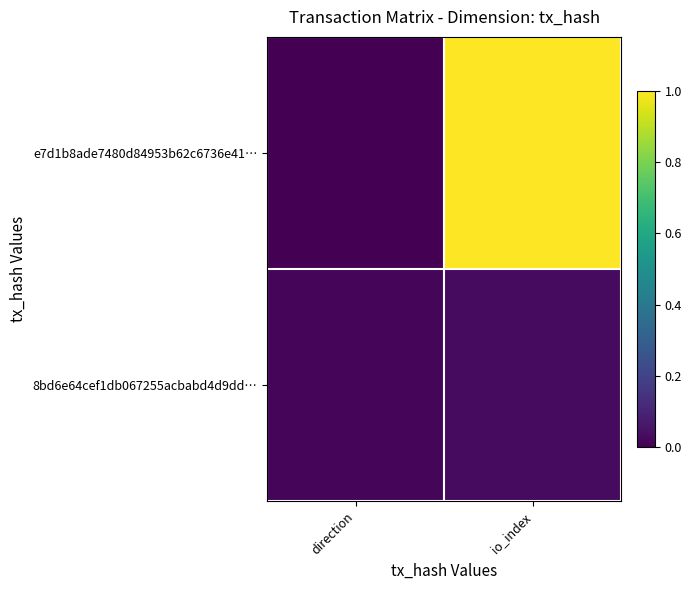

At how many categories does at least one series exceed 0?

2